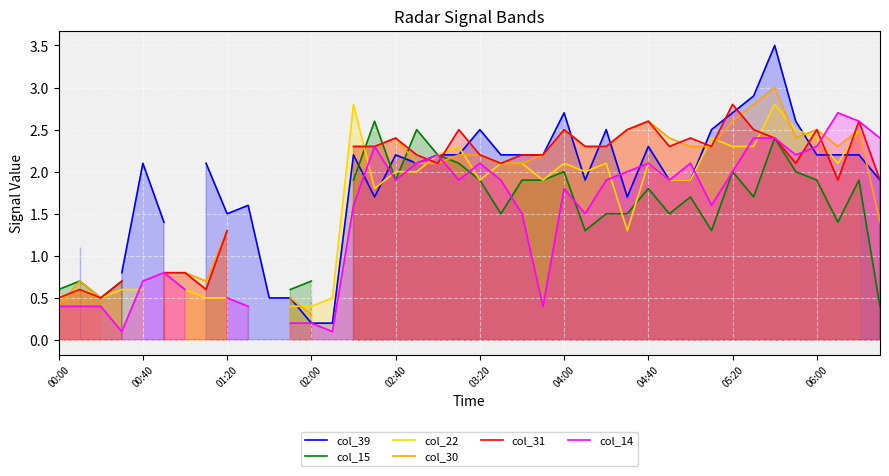

How many data points in col_14 are above 1?

25